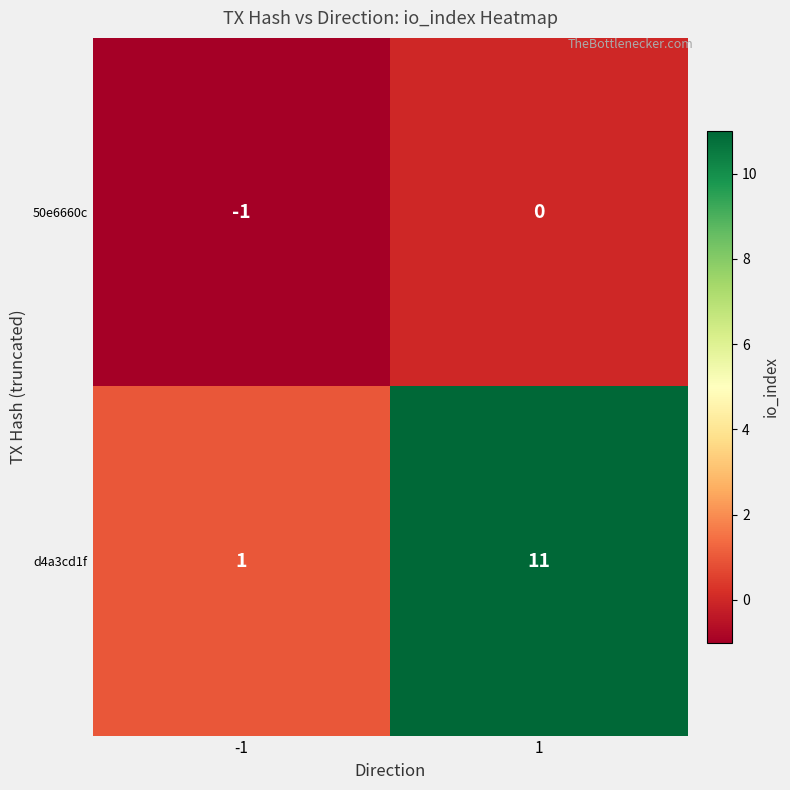

What is the total value across all series at 1?

11